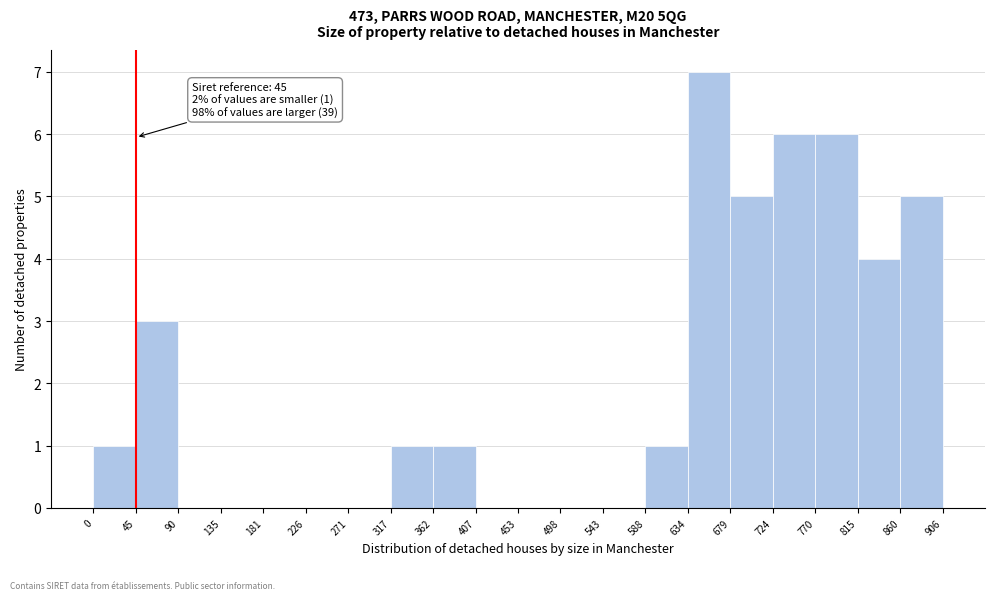

Over which range of the x-axis is the bar tallest?

634 to 679